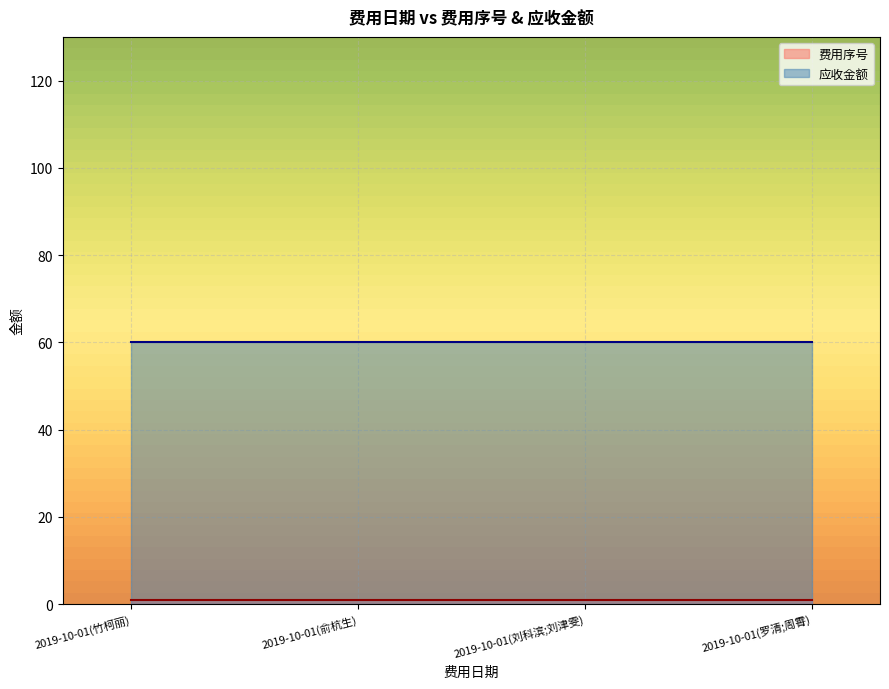

True or false: 费用序号 and 应收金额 cross at least once.

False